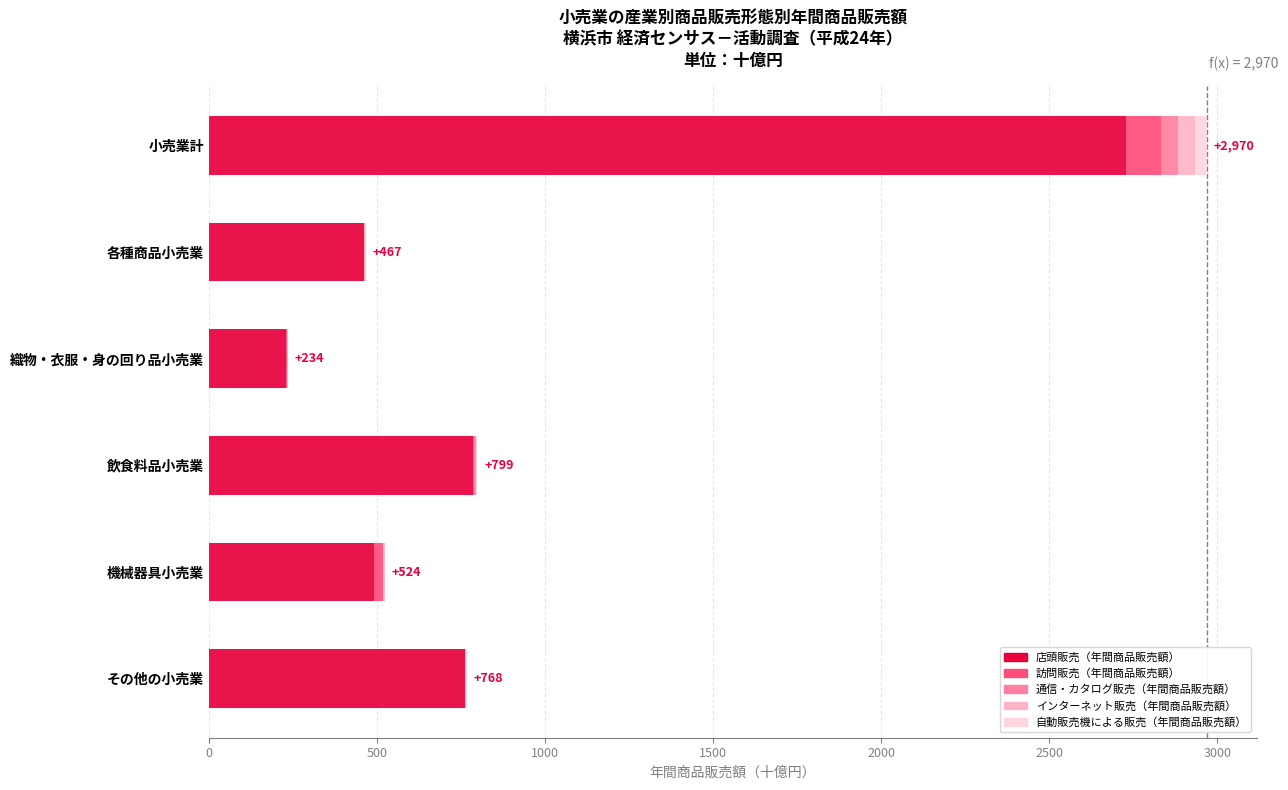

At which category is the sum across all series the highest?

小売業計